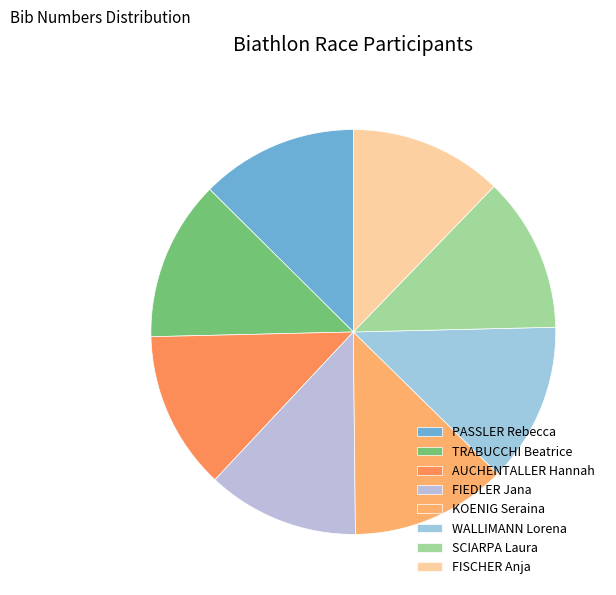

Is there any slice that represents more than half of the pie?

No